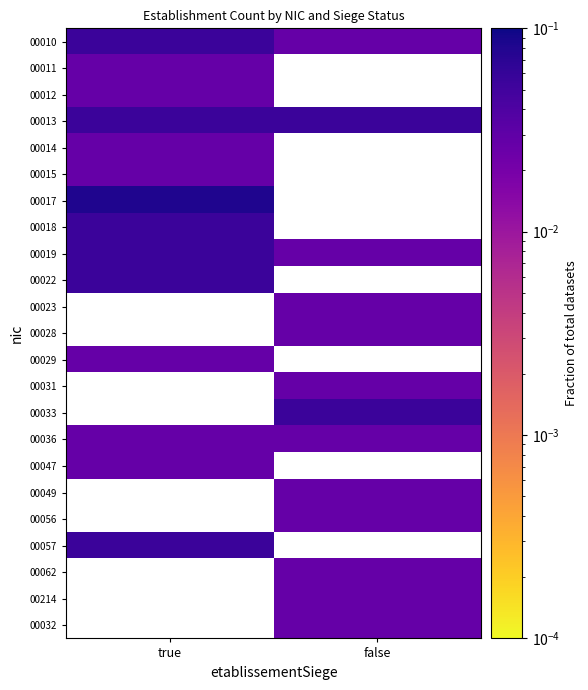

Which label corresponds to the smallest value in the chart?

false